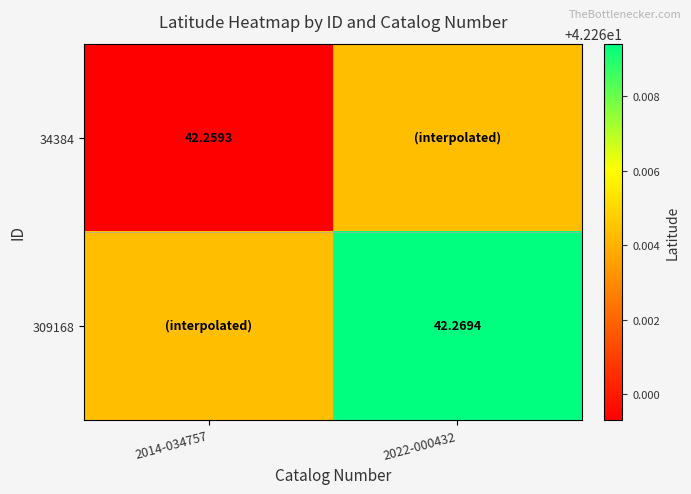

Is the value of 309168 at 2022-000432 greater than the value of 34384 at 2014-034757?

Yes